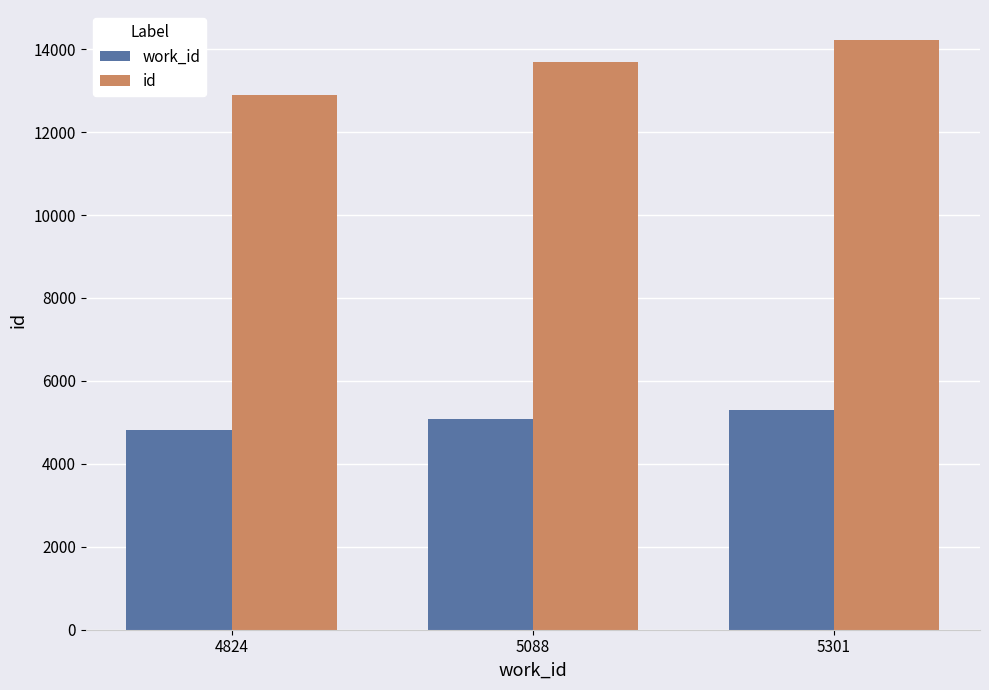

What is the sum of all id values?

40822